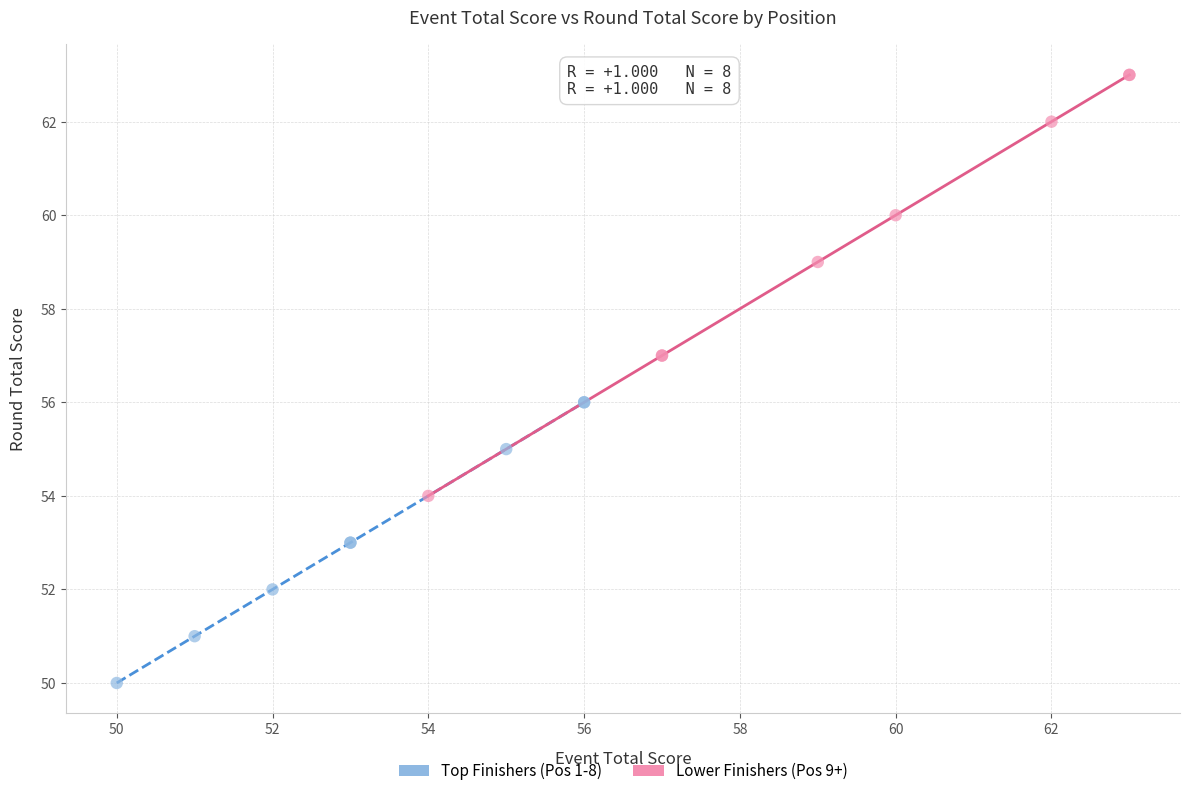

Which series contains the lowest Y value?

Top Finishers (Pos 1-8)